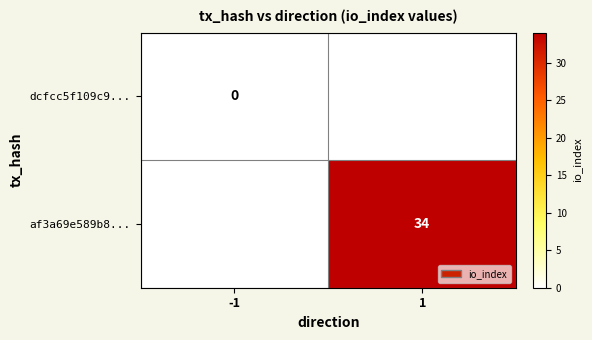

Is it true that af3a69e589b8... equals 34 at 1?

True